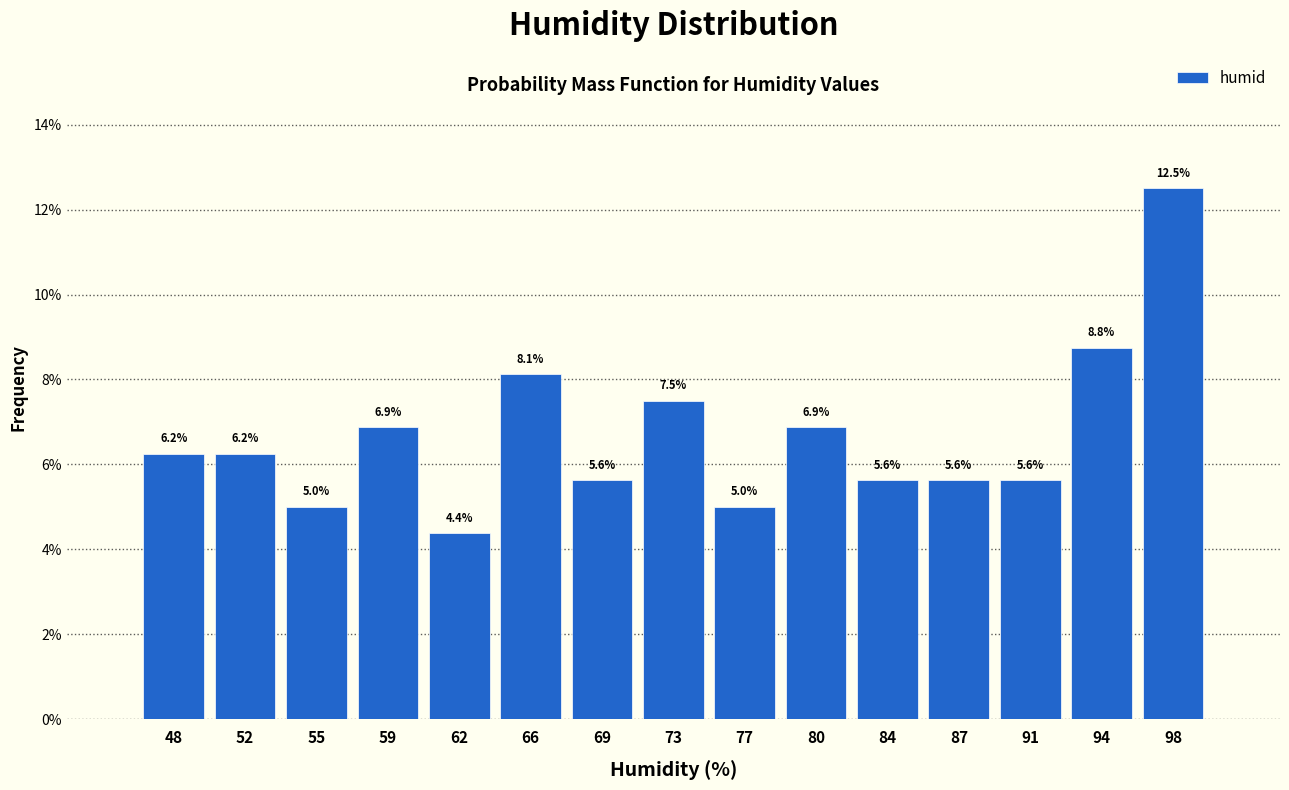

What is the difference between the maximum and second lowest values?

7.5